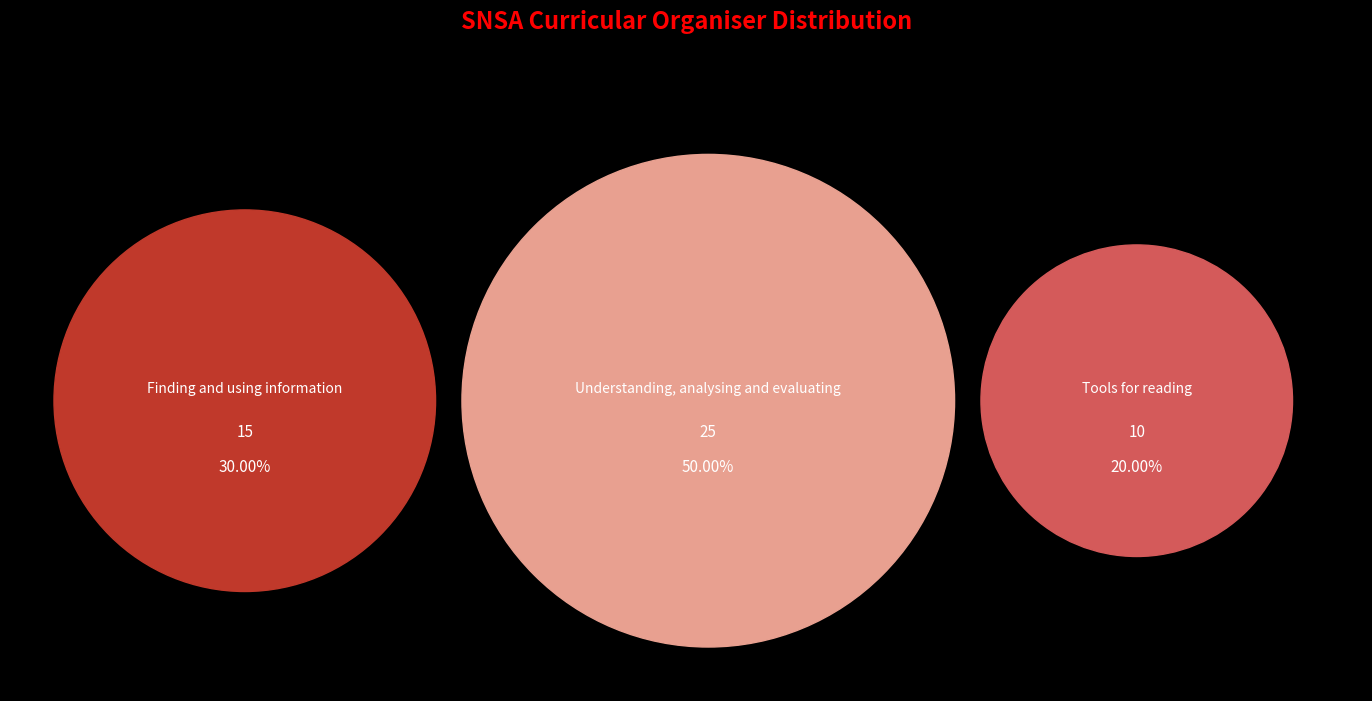

Combined, do Finding and using information and Understanding, analysing and evaluating account for over 50%?

Yes